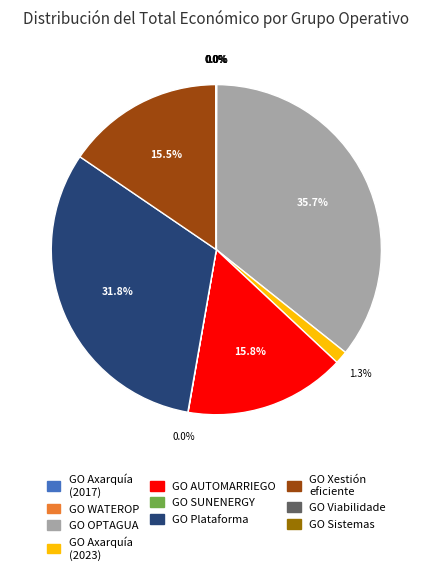

Is there any slice that represents more than half of the pie?

No